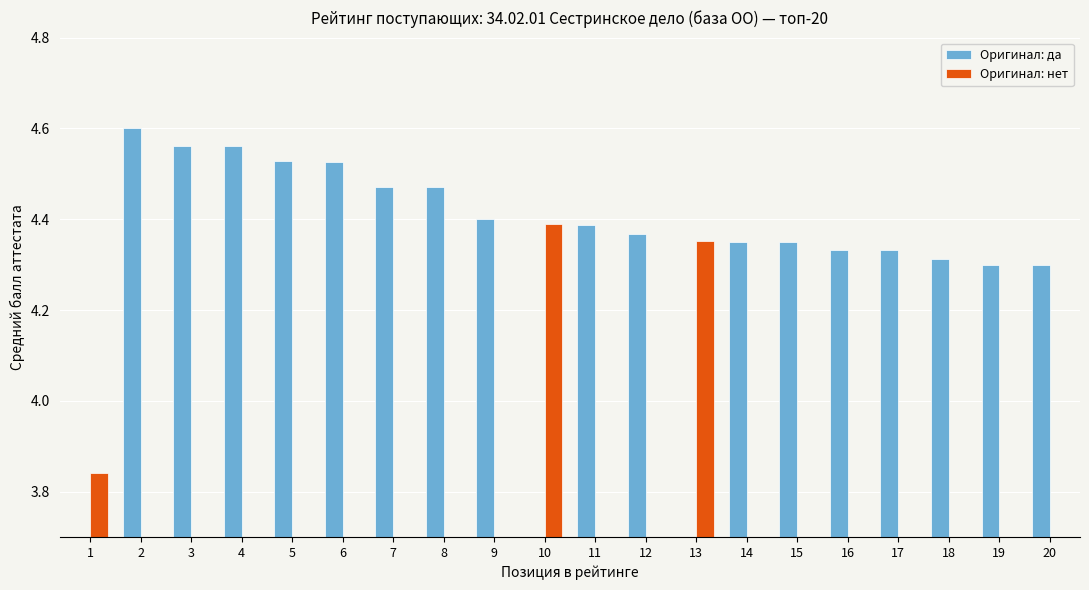

How many categories are shown in the chart?

20